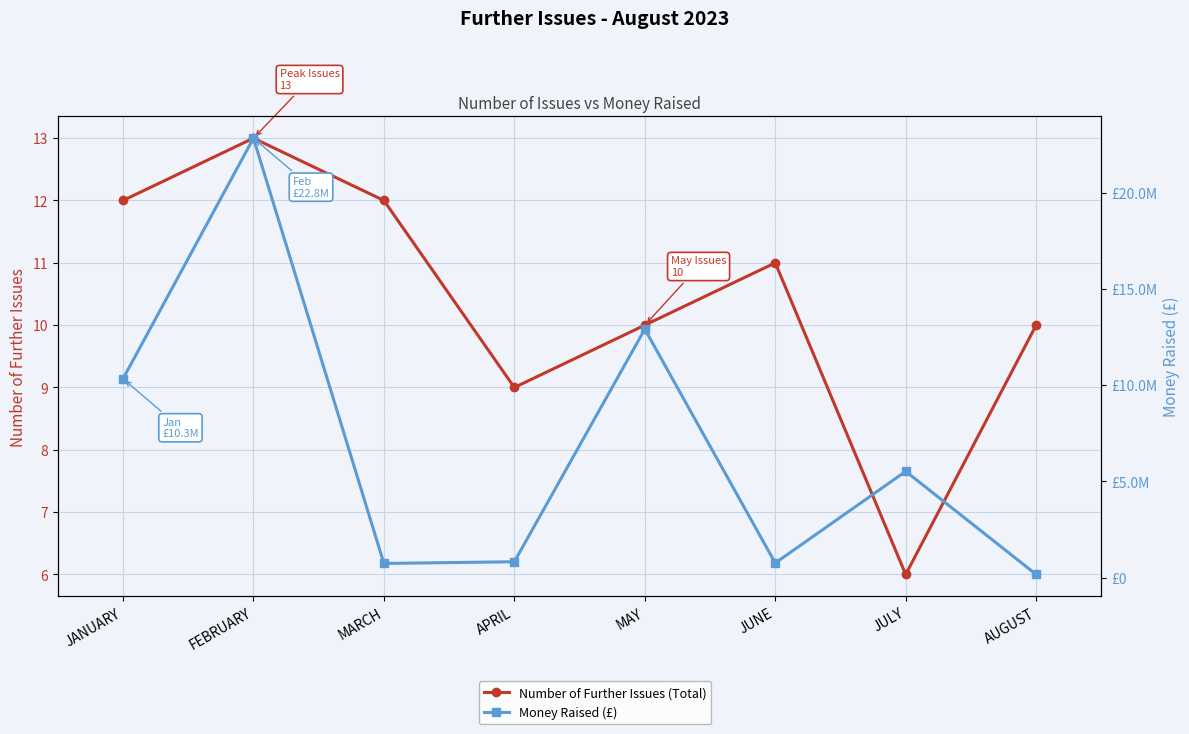

What is the value of the Money Raised (£) point at the 7th from the left?

5522982.0